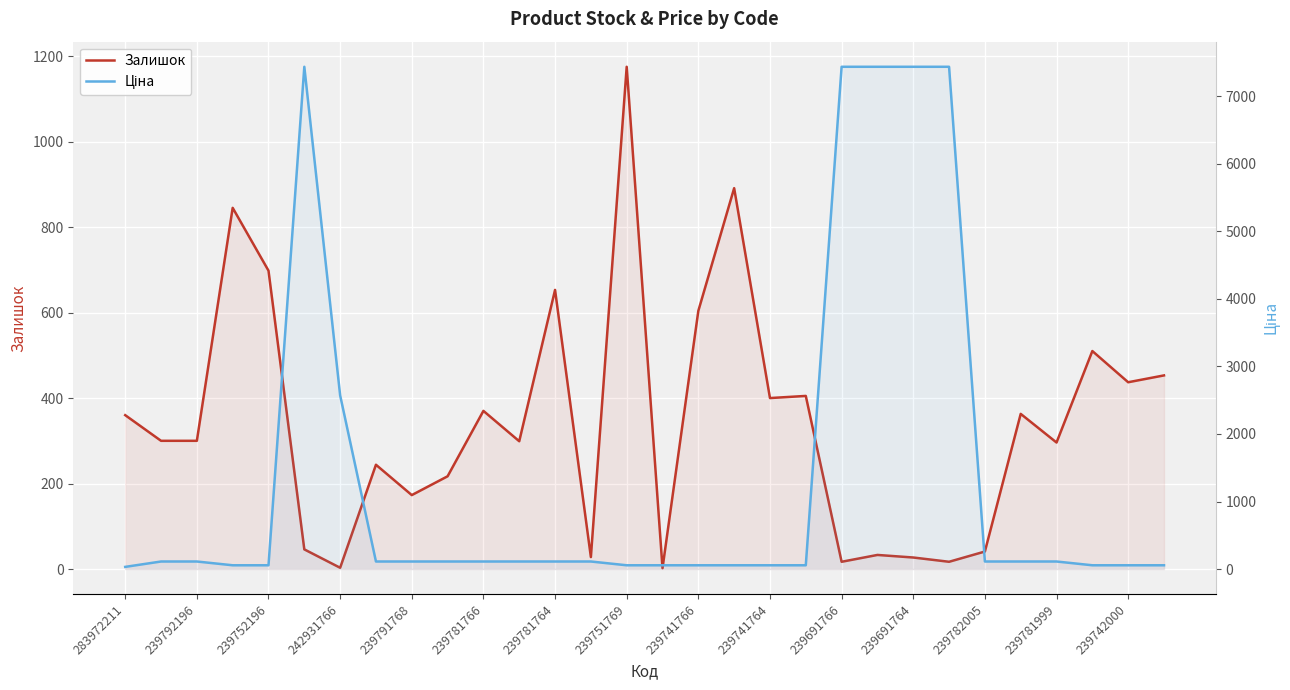

Which category has the lowest value in the Ціна series?

283972211